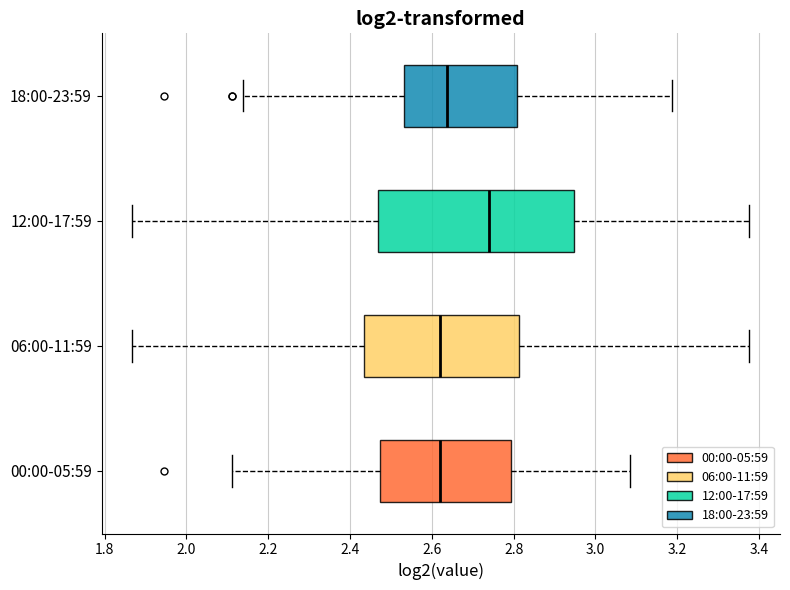

Which box's median line is the furthest to the right?

12:00-17:59